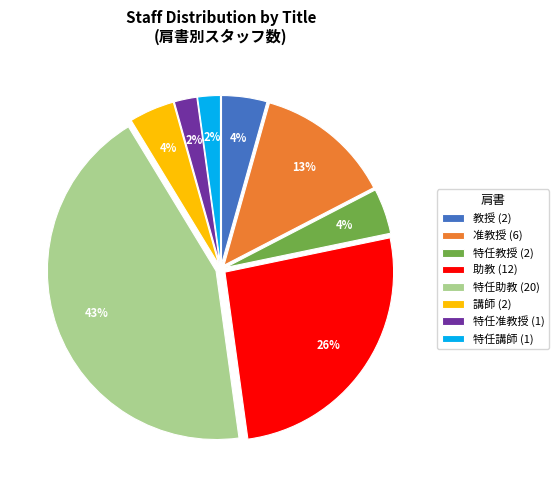

Is the sum of 助教 (12) and 准教授 (6) greater than half?

No